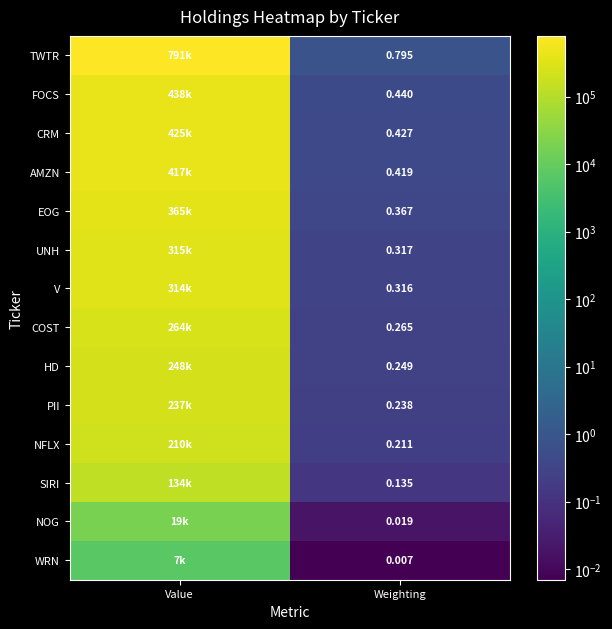

At Weighting, list the series in order from largest to smallest.

TWTR, FOCS, CRM, AMZN, EOG, UNH, V, COST, HD, PII, NFLX, SIRI, NOG, WRN